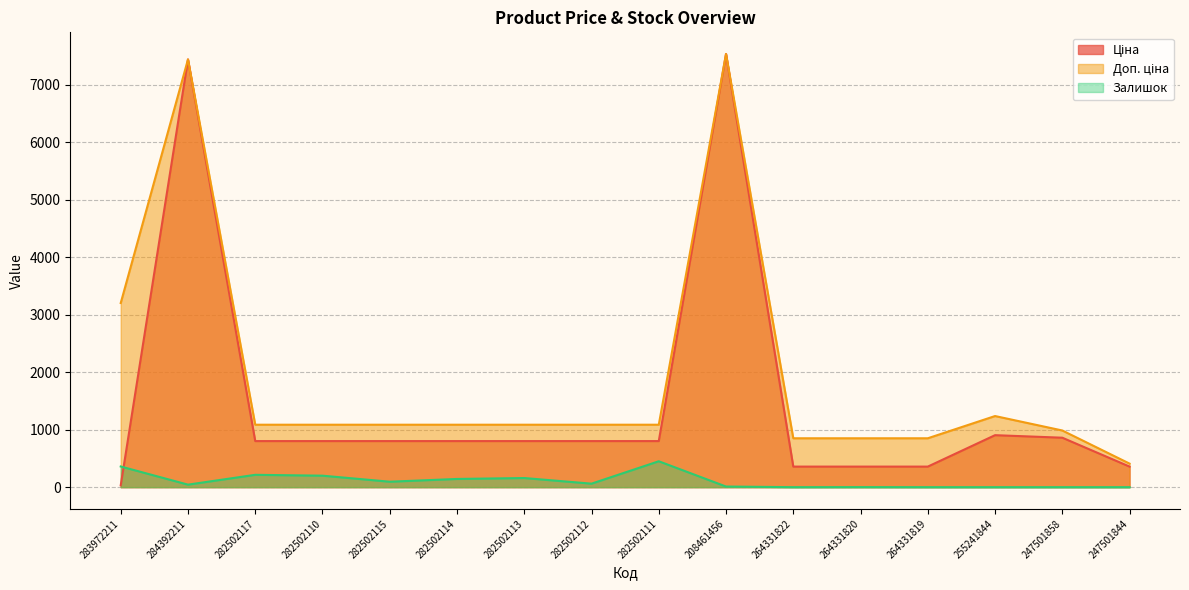

Rank the series by their maximum value, from lowest to highest.

Залишок, Ціна, Доп. ціна